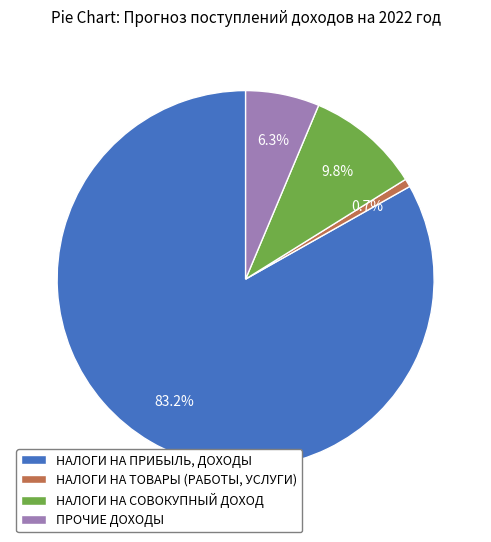

Between НАЛОГИ НА ТОВАРЫ (РАБОТЫ, УСЛУГИ) and НАЛОГИ НА СОВОКУПНЫЙ ДОХОД, which is larger?

НАЛОГИ НА СОВОКУПНЫЙ ДОХОД